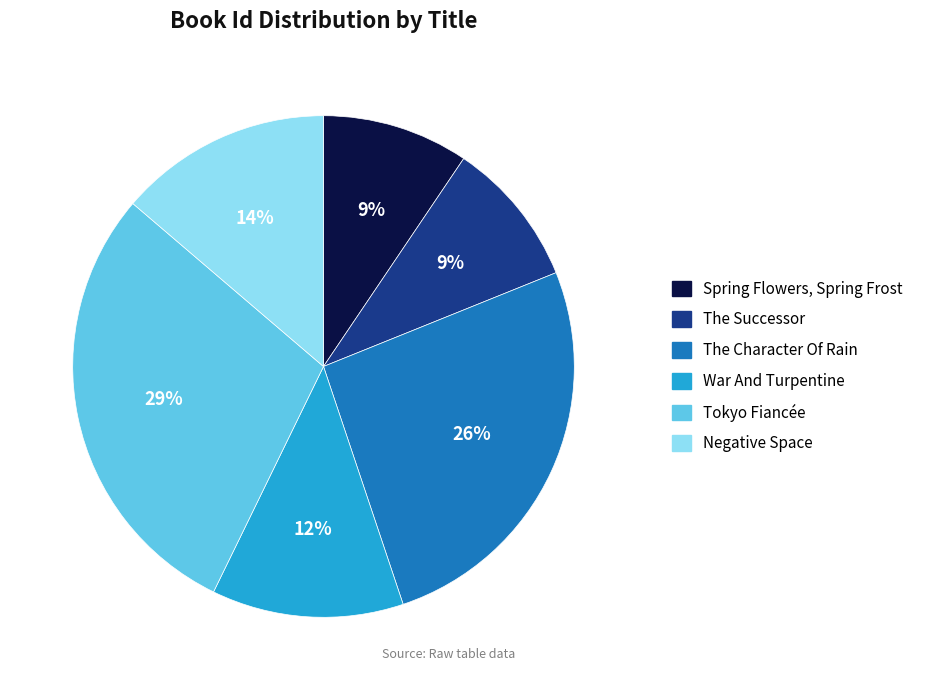

Does Spring Flowers, Spring Frost represent more than half of the total?

No